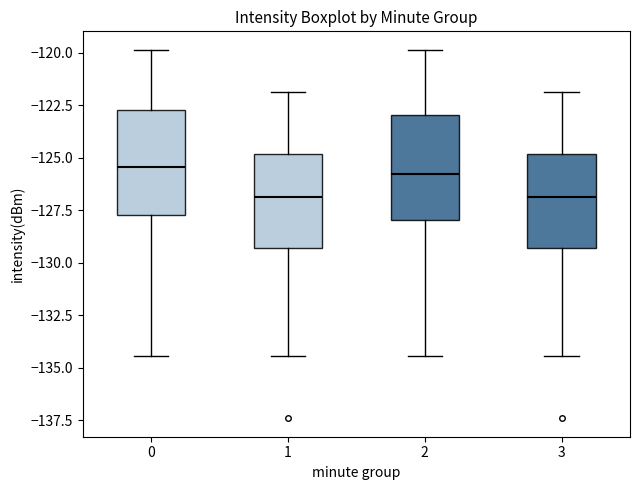

Where does the lower whisker of the box at x = 0 end on the y-axis? The values are not printed on the chart, so give them approximately, as read against the axis.

-134.5